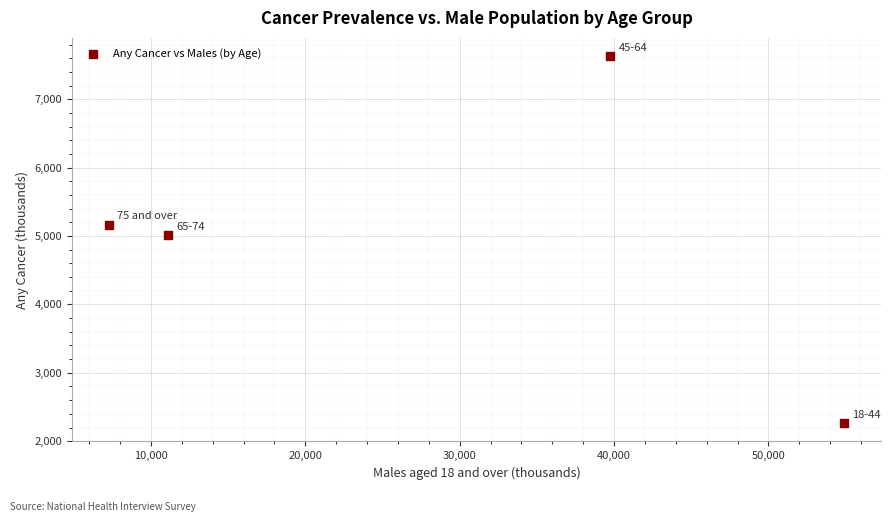

What Y value in the scatter plot is closest to 4947?

5014